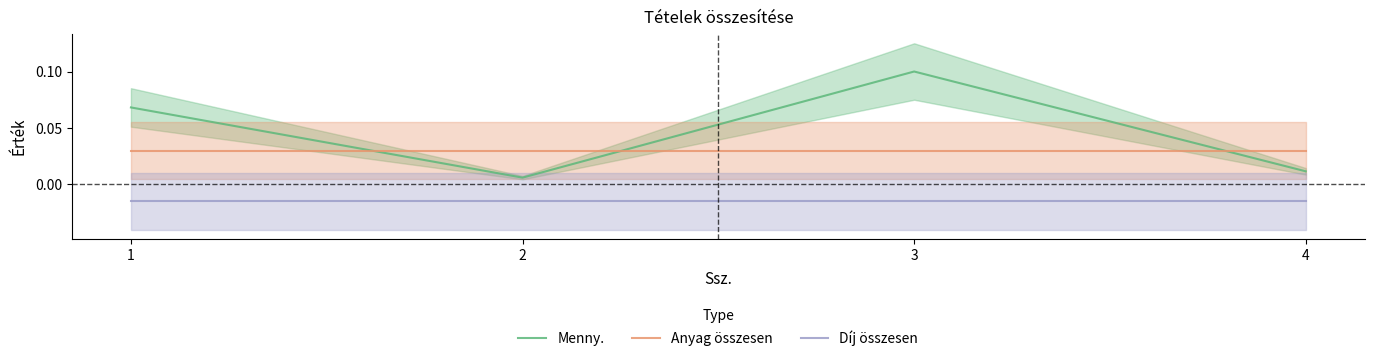

How many lines are shown in the chart?

3